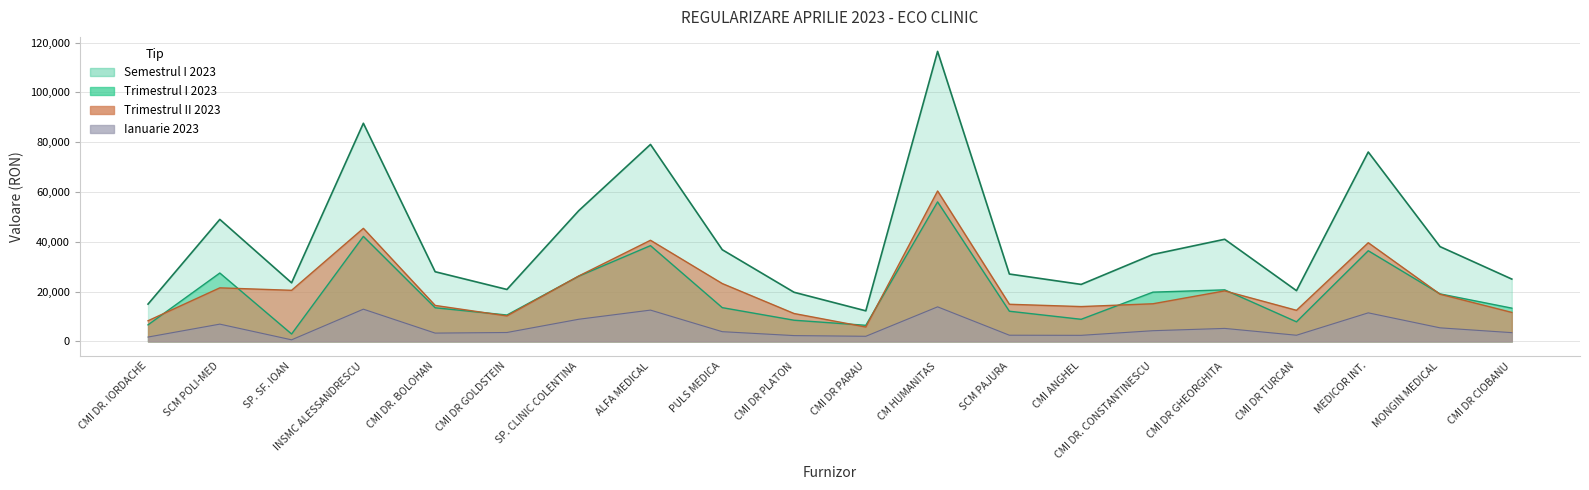

Which series has the largest total across all categories?

Semestrul I 2023